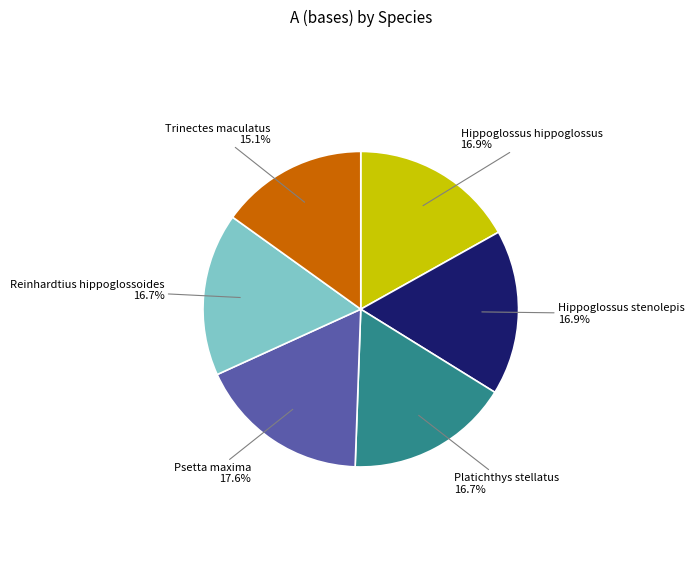

Is there any slice that represents more than half of the pie?

No